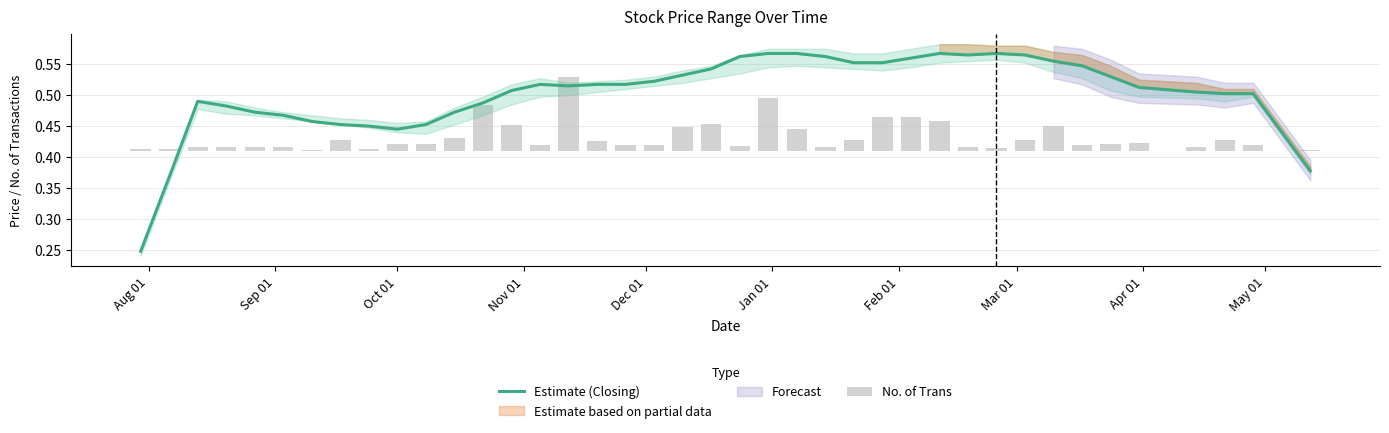

Are the bars horizontal?

No